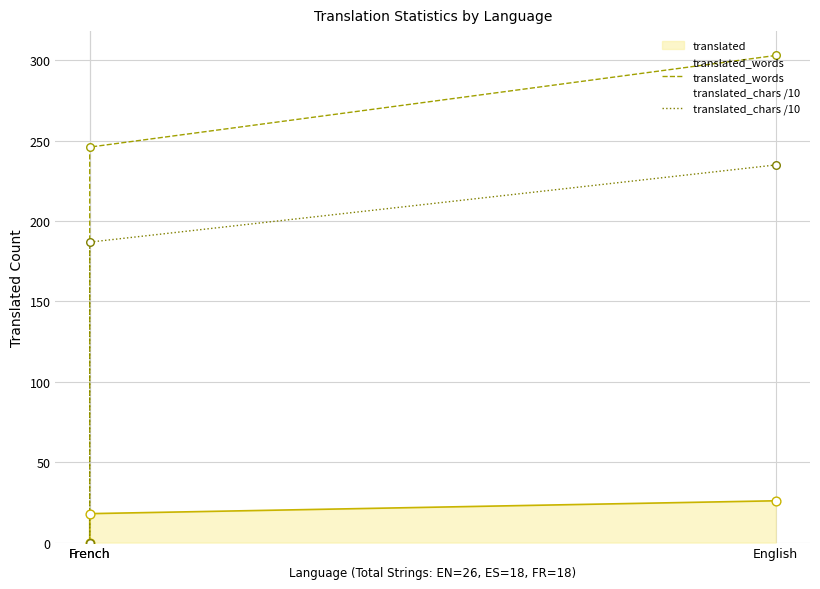

At how many categories does at least one series exceed 180?

2